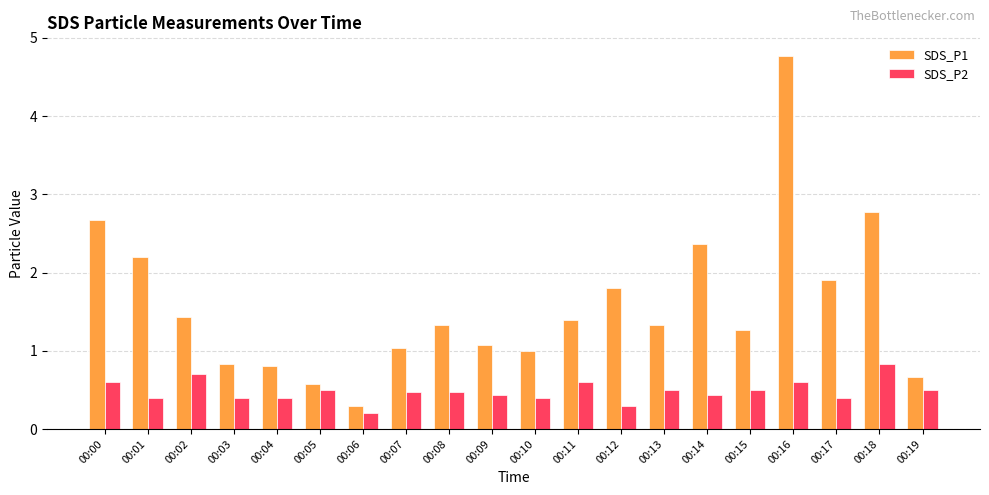

What value does the SDS_P2 series have at 00:07?

0.5